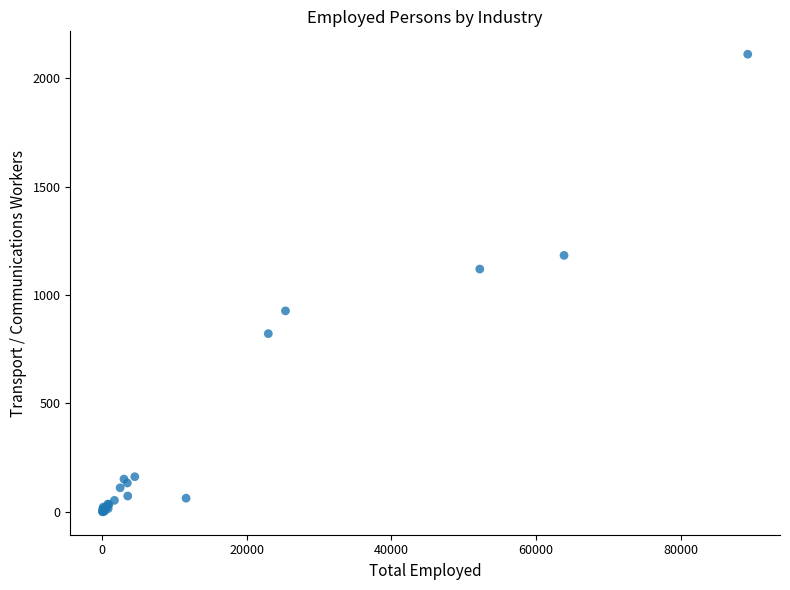

What Y value in the scatter plot is closest to 1055?

1120